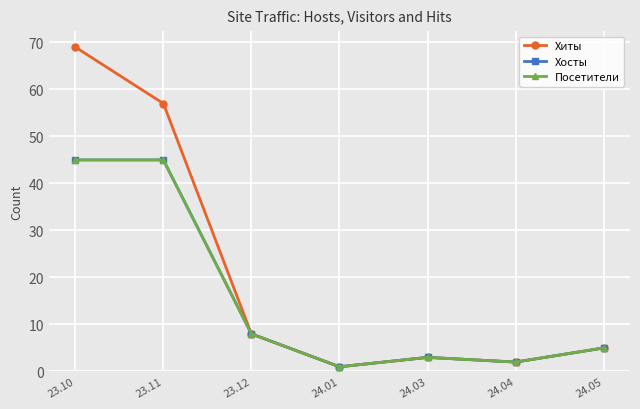

True or false: Хиты has more than 1 points higher than both neighbors.

False